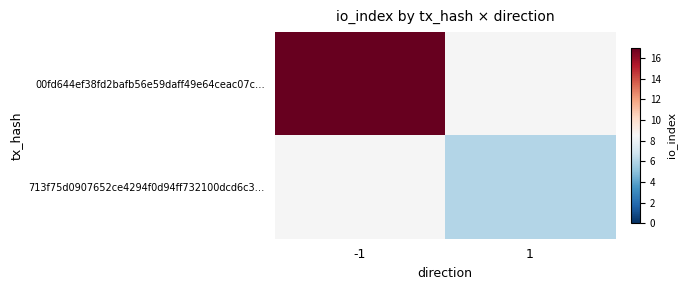

How many positive values does the 713f75d0907652ce4294f0d94ff732100dcd6c3… series have?

1